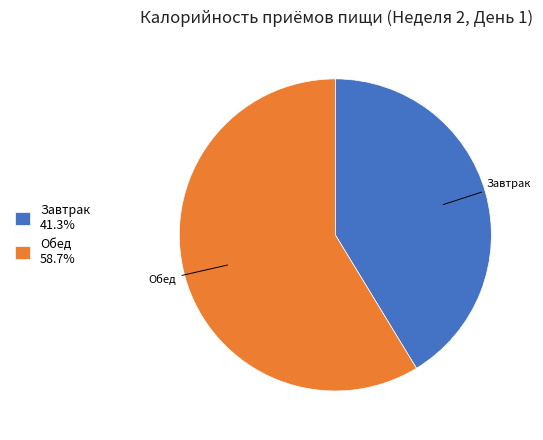

Combined, do Обед 58.7% and Завтрак 41.3% account for over 50%?

Yes